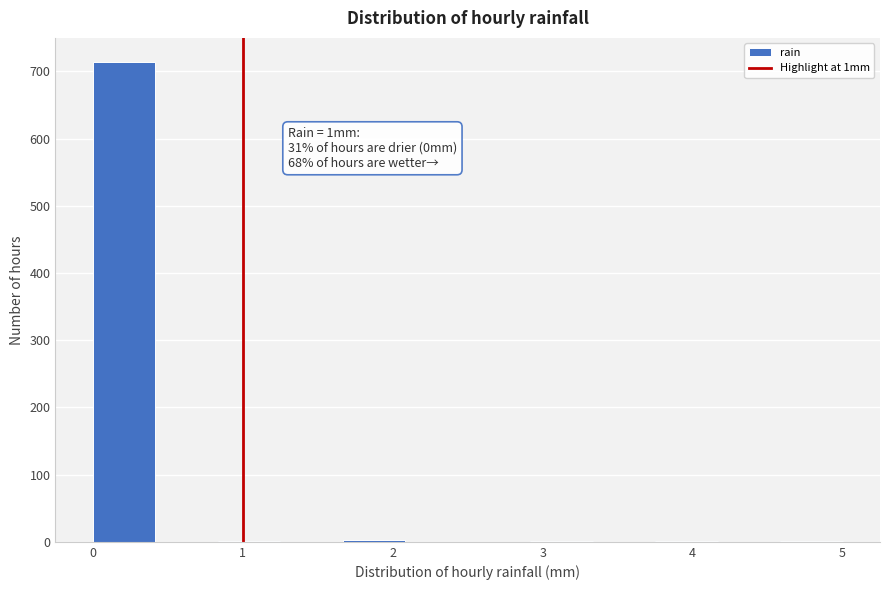

Which range on the x-axis has the tallest bar?

0.0 to 0.4